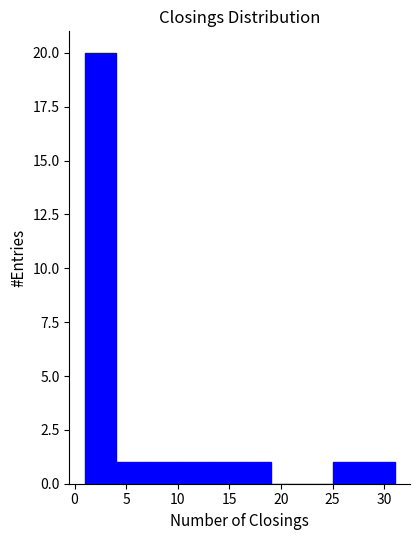

Reading left to right, list every bar in this chart as the range it spans on the x-axis followed by its height. The values are not printed on the chart, so give them approximately, as read against the axis.

1 to 4: 20
4 to 7: 1
7 to 10: 1
10 to 13: 1
13 to 16: 1
16 to 19: 1
19 to 22: 0
22 to 25: 0
25 to 28: 1
28 to 31: 1